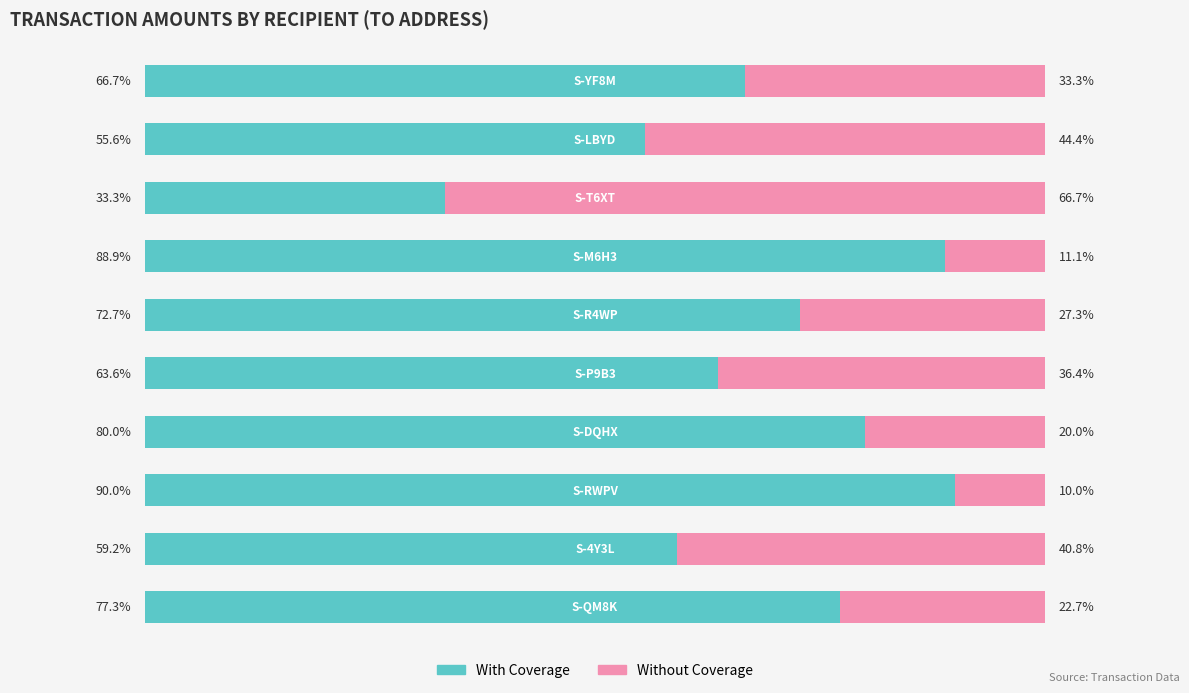

What are all the series names shown in the legend?

With Coverage, Without Coverage